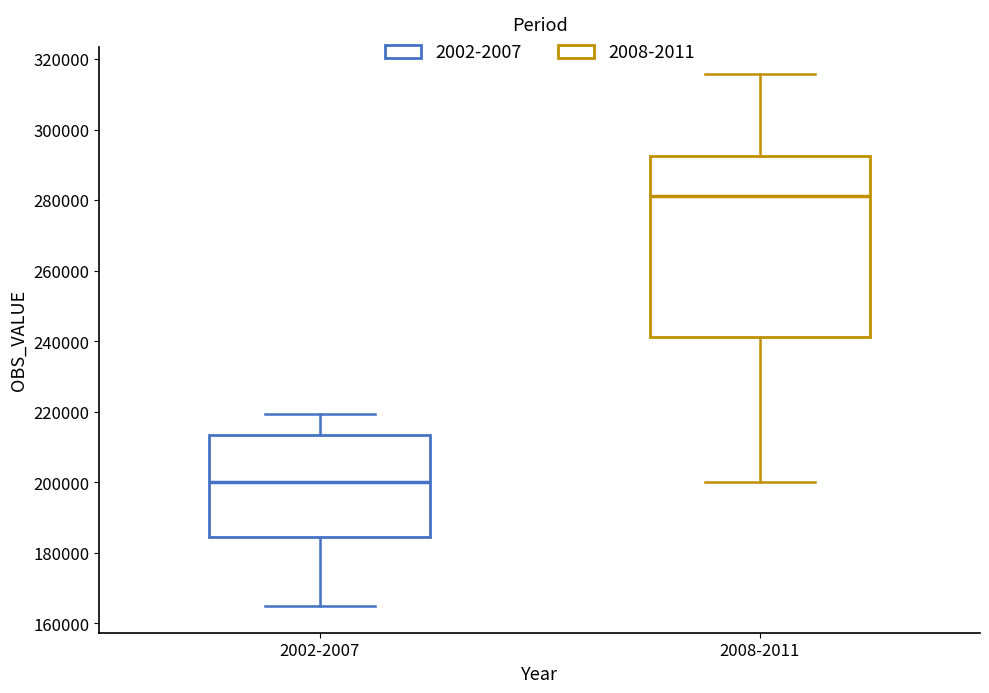

Comparing the boxes themselves (not the whiskers), which one is the tallest?

2008-2011